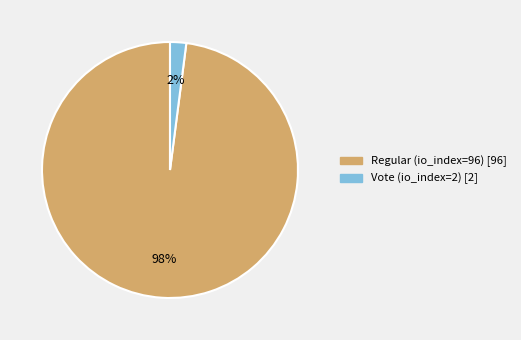

Which category has the biggest portion of the pie?

Regular (io_index=96)